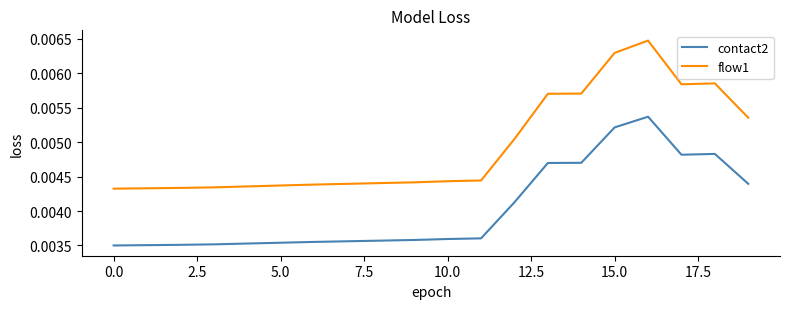

True or false: contact2 and flow1 cross at least once.

False